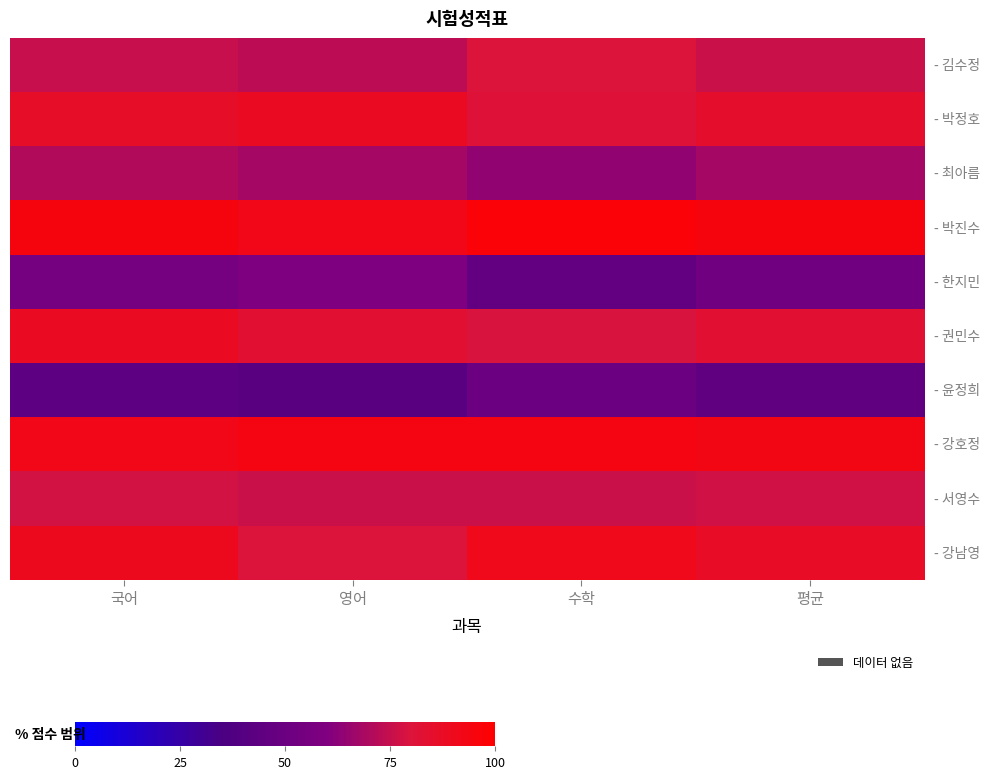

Rank the series by their maximum value, from lowest to highest.

- 윤정희, - 한지민, - 최아름, - 서영수, - 김수정, - 박정호, - 권민수, - 강남영, - 강호정, - 박진수